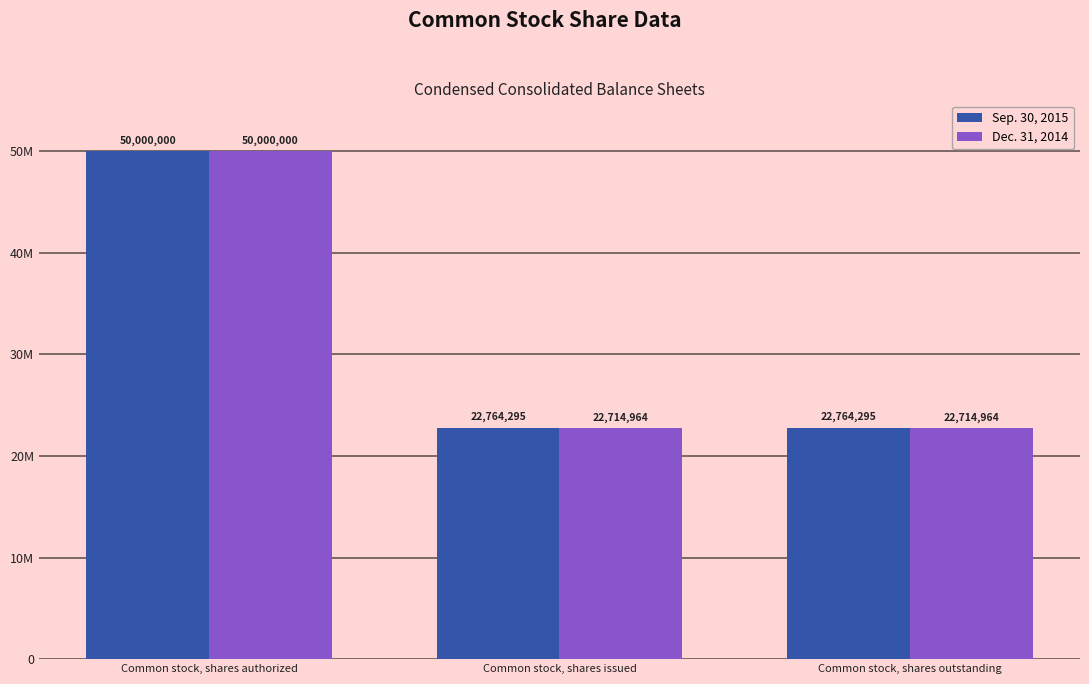

What position from the right is Common stock, shares outstanding?

1